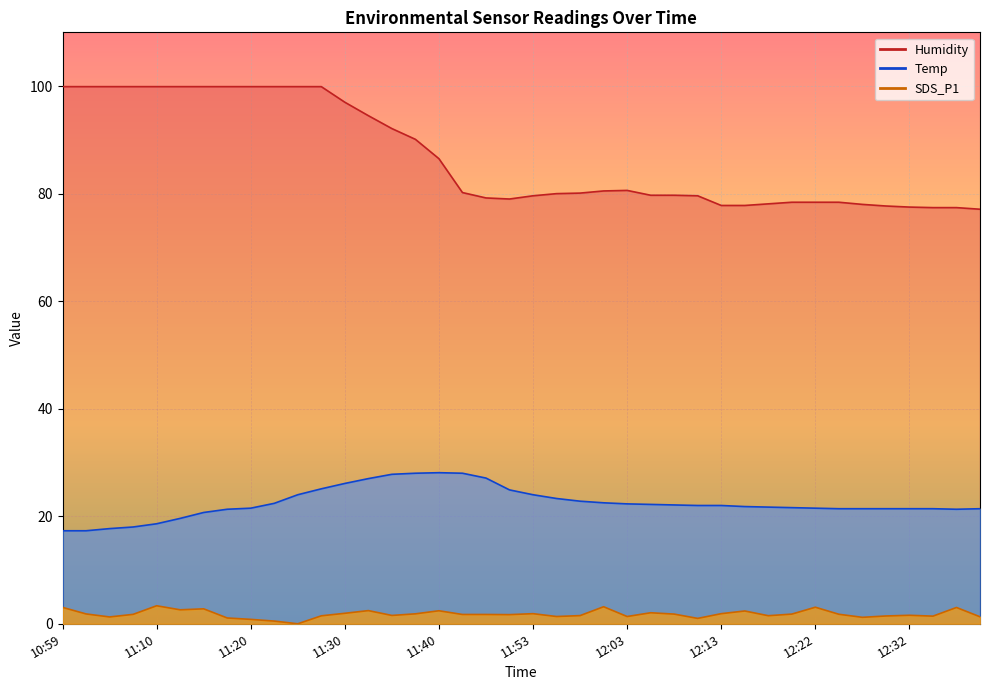

The value of Humidity at 11:58 is 80.1. True or false?

True